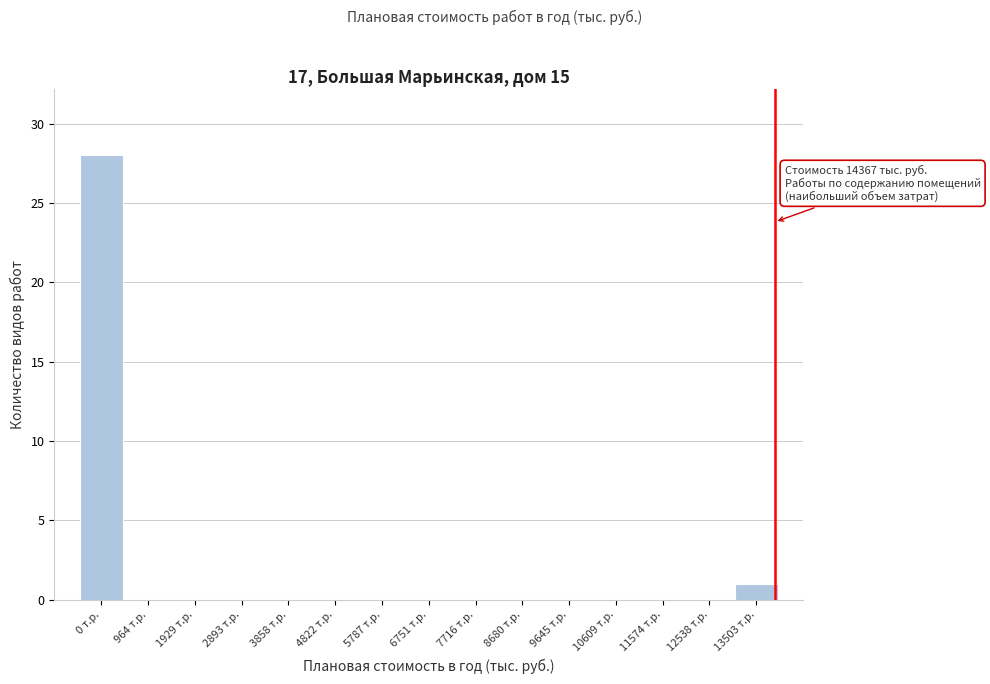

Reading right to left, list all the values displayed in this chart.

13503 т.р.=1	12538 т.р.=0	11574 т.р.=0	10609 т.р.=0	9645 т.р.=0	8680 т.р.=0	7716 т.р.=0	6751 т.р.=0	5787 т.р.=0	4822 т.р.=0	3858 т.р.=0	2893 т.р.=0	1929 т.р.=0	964 т.р.=0	0 т.р.=28